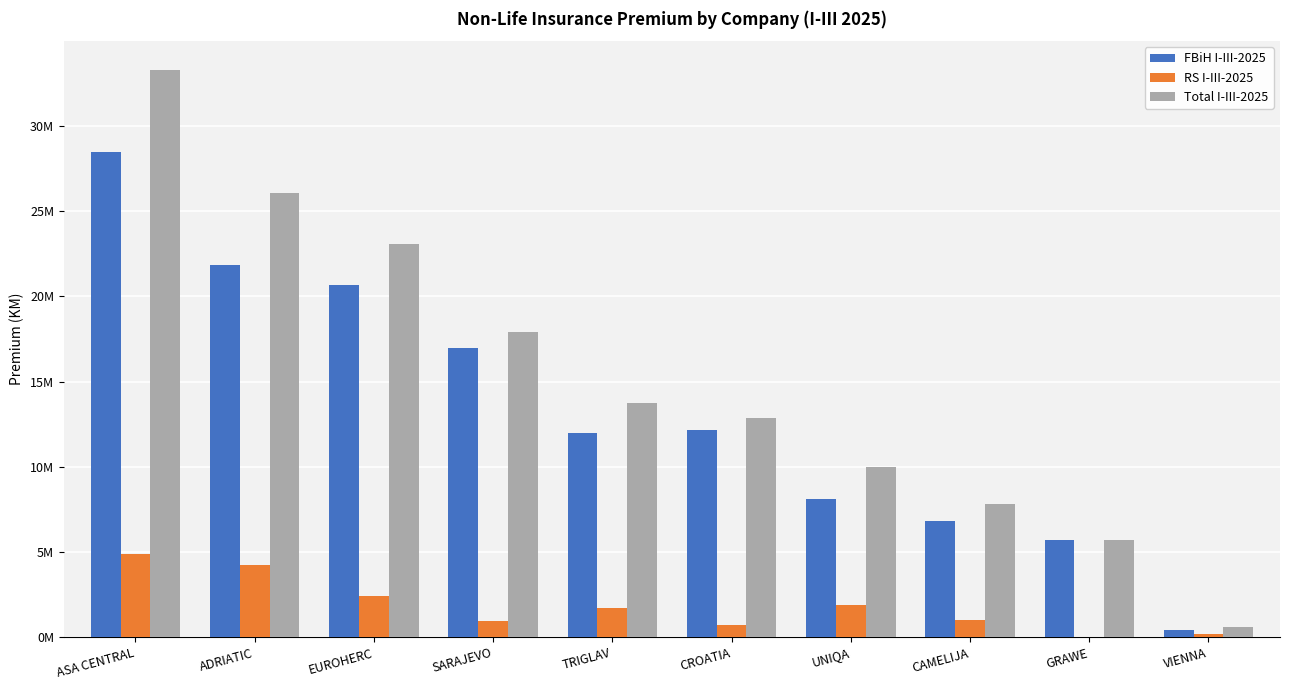

Rank the series by their maximum value, from lowest to highest.

RS I-III-2025, FBiH I-III-2025, Total I-III-2025